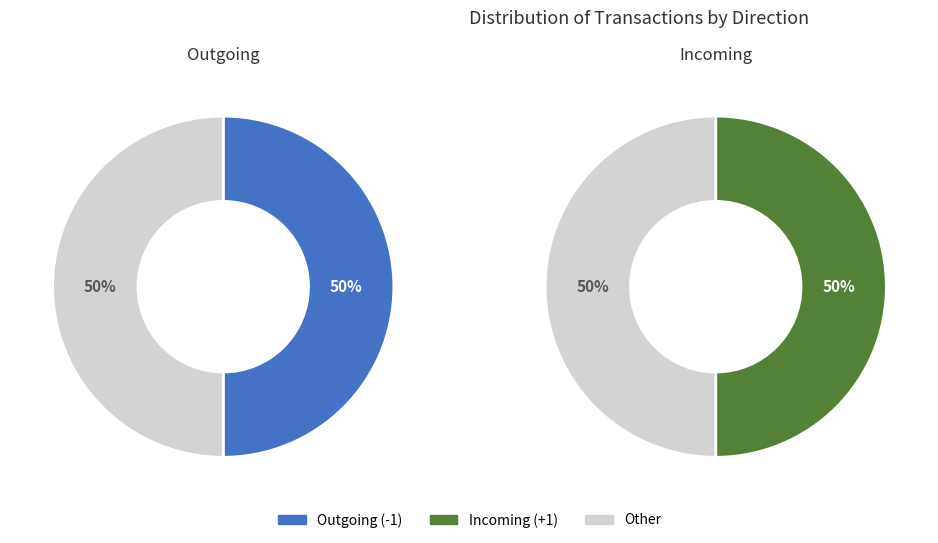

How many slices are in this pie chart?

2